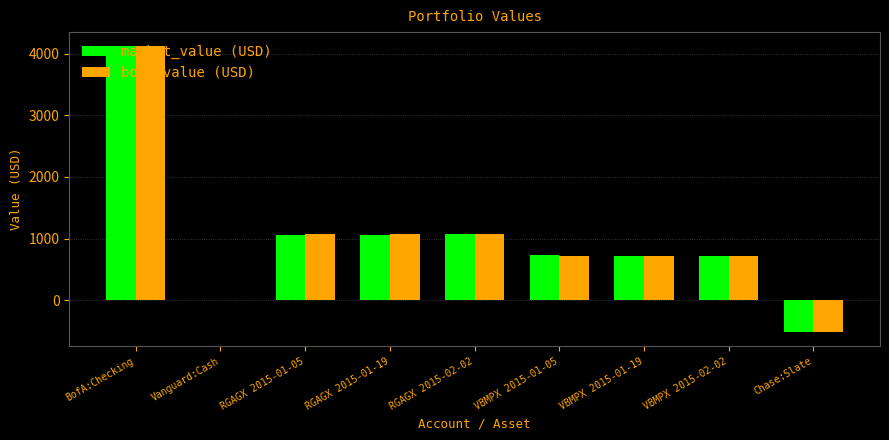

At which category is the sum across all series the highest?

BofA:Checking